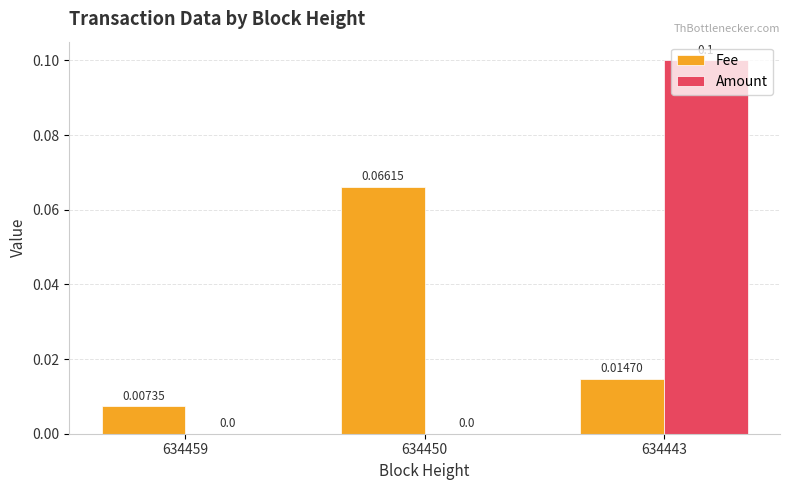

What is the sum of all Amount values?

0.1